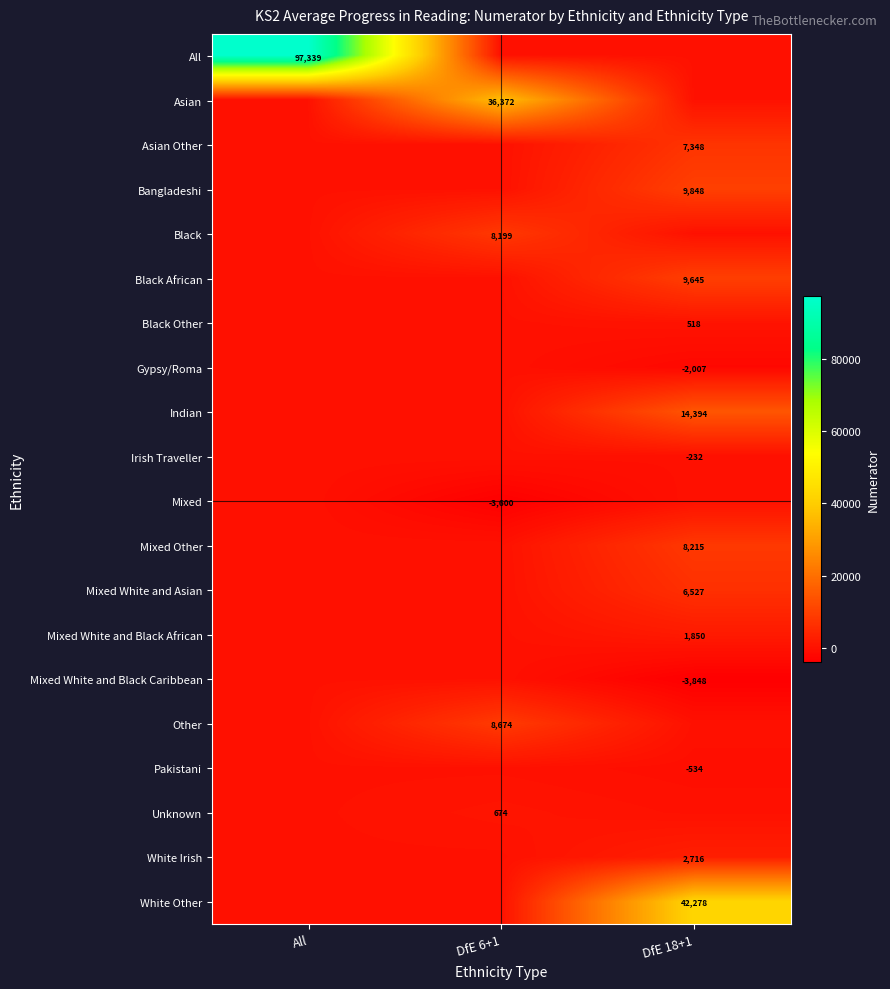

Is it true that Unknown equals 674 at DfE 6+1?

True